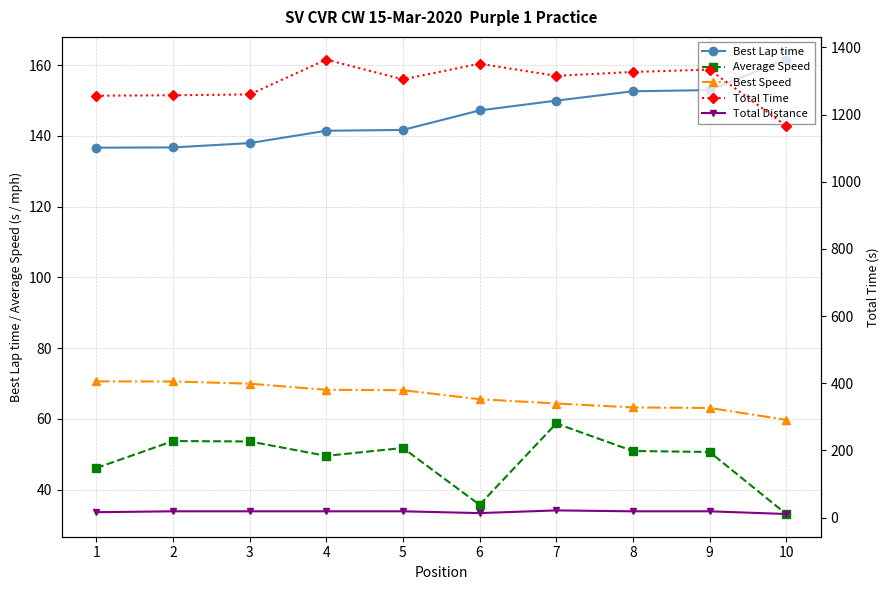

What are all the series names shown in the legend?

Best Lap time, Average Speed, Best Speed, Total Time, Total Distance